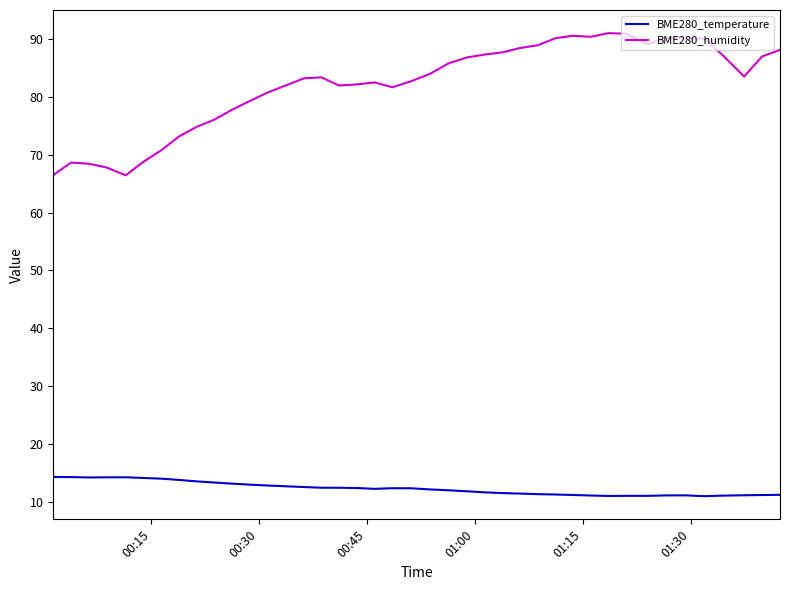

Which series has the largest range (max minus min)?

BME280_humidity